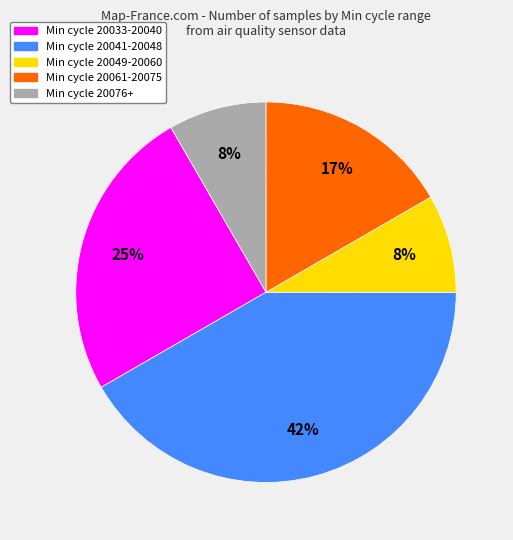

Does any single category account for the majority?

No